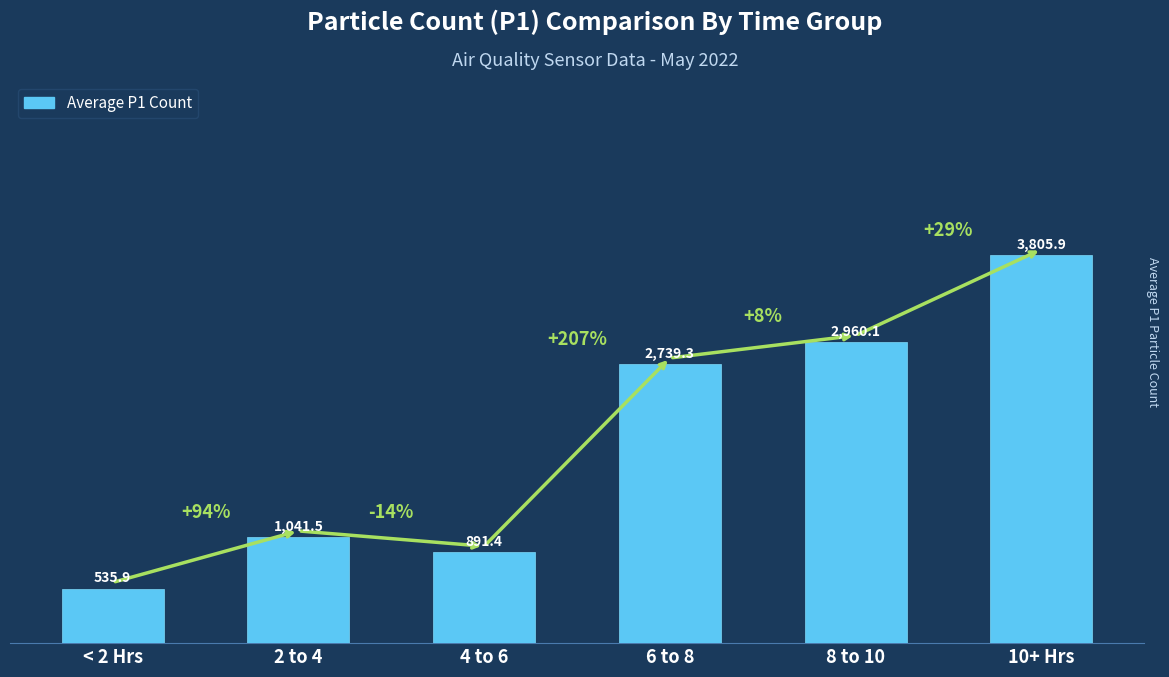

True or false: the data shows 2739.3 at 6 to 8.

True